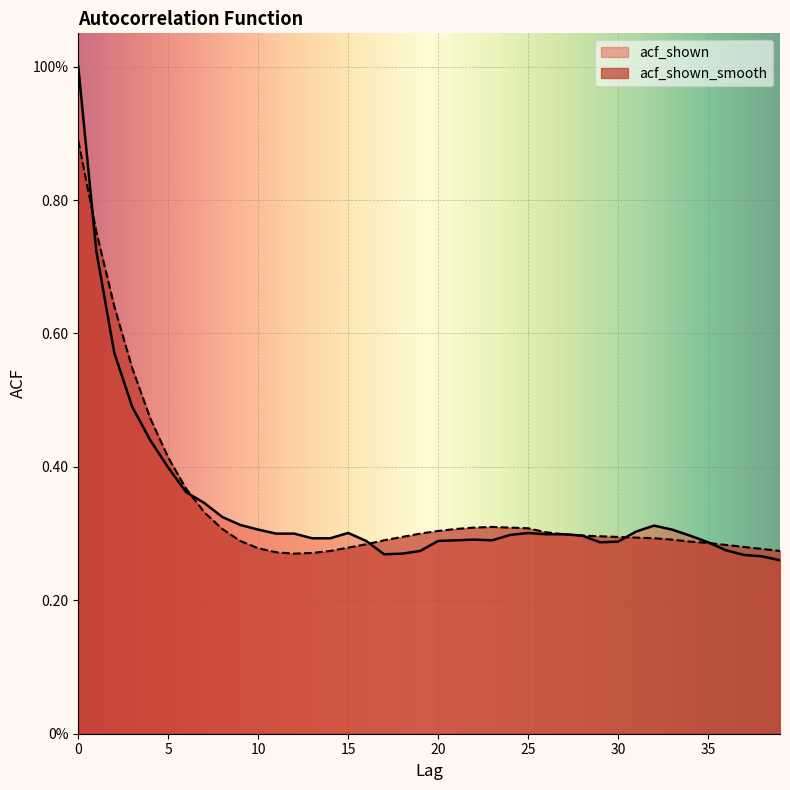

What is the sum of all acf_shown values?

13.7